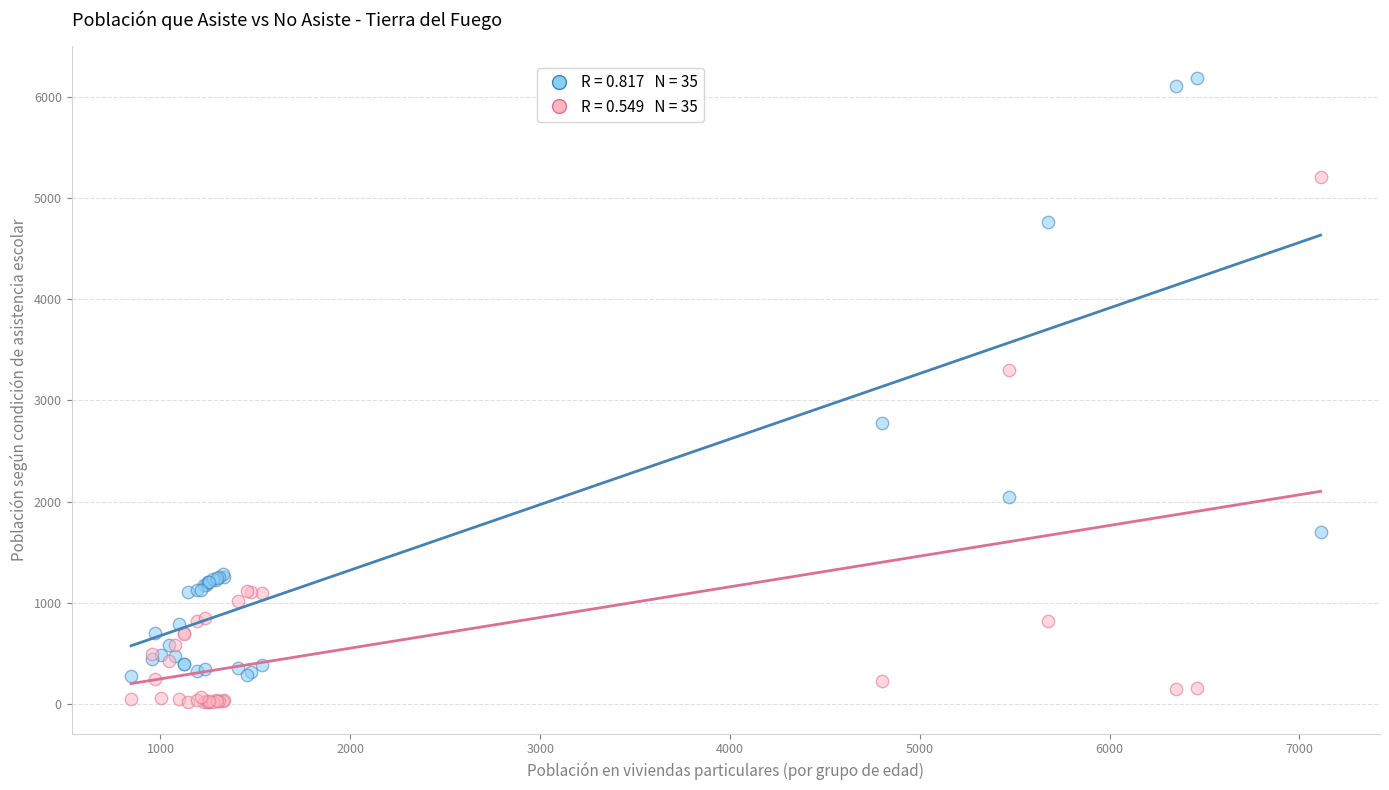

Across all series, what Y value is closest to 3103?

3305